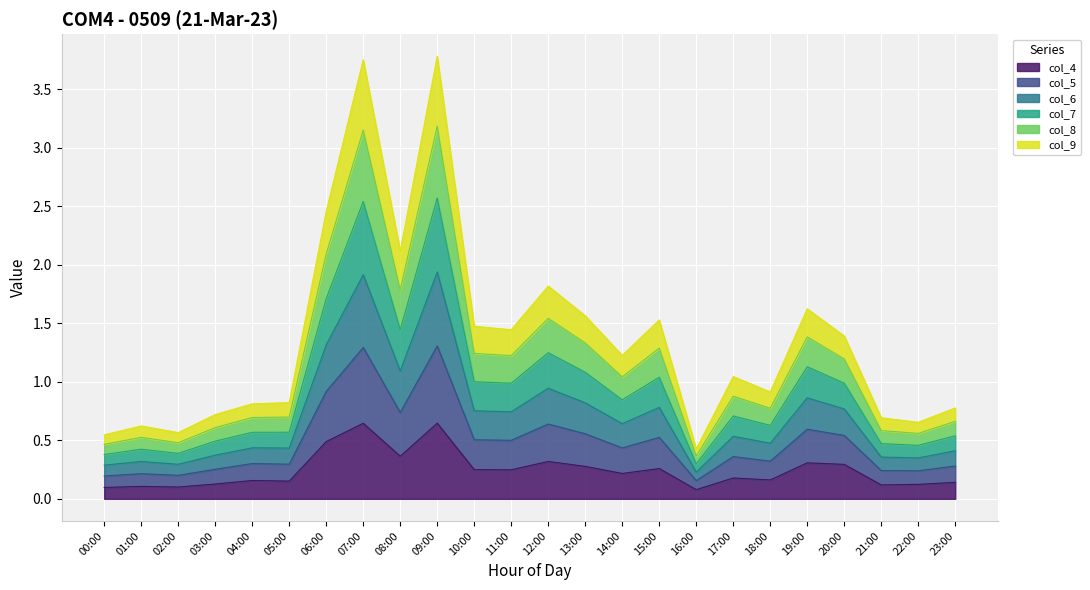

What is the total value across all series at 05:00?

0.8